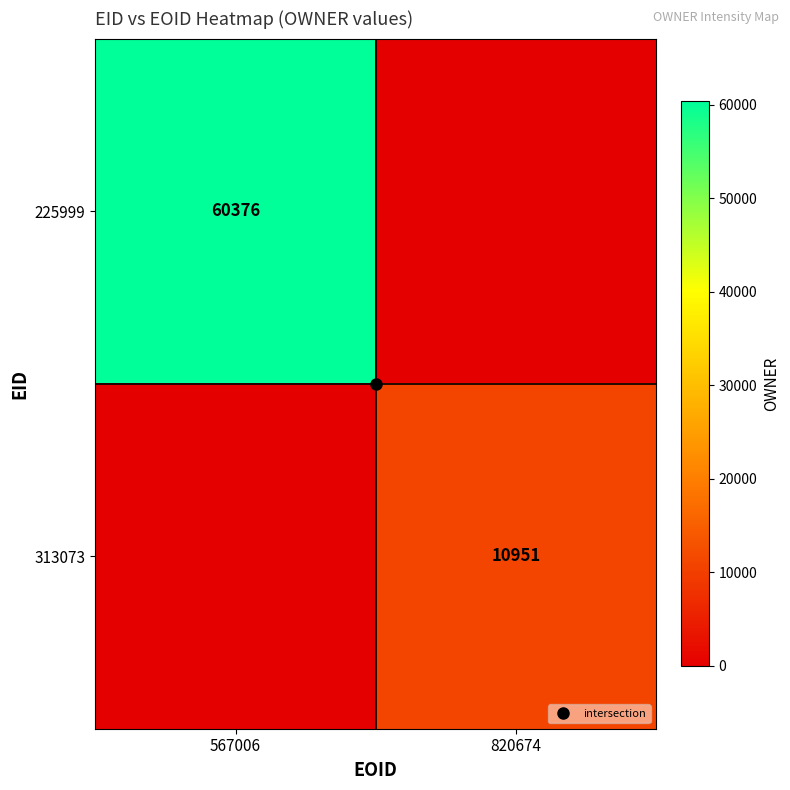

At 820674, list the series in order from smallest to largest.

225999, 313073